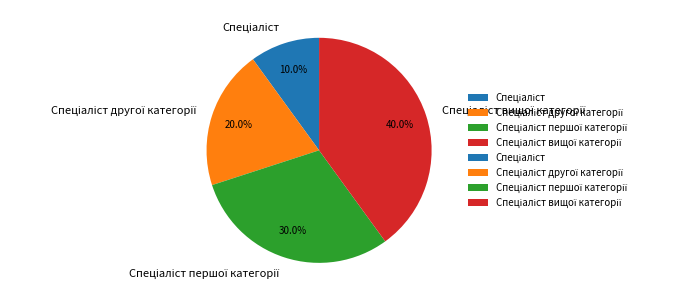

Does any single category account for the majority?

No